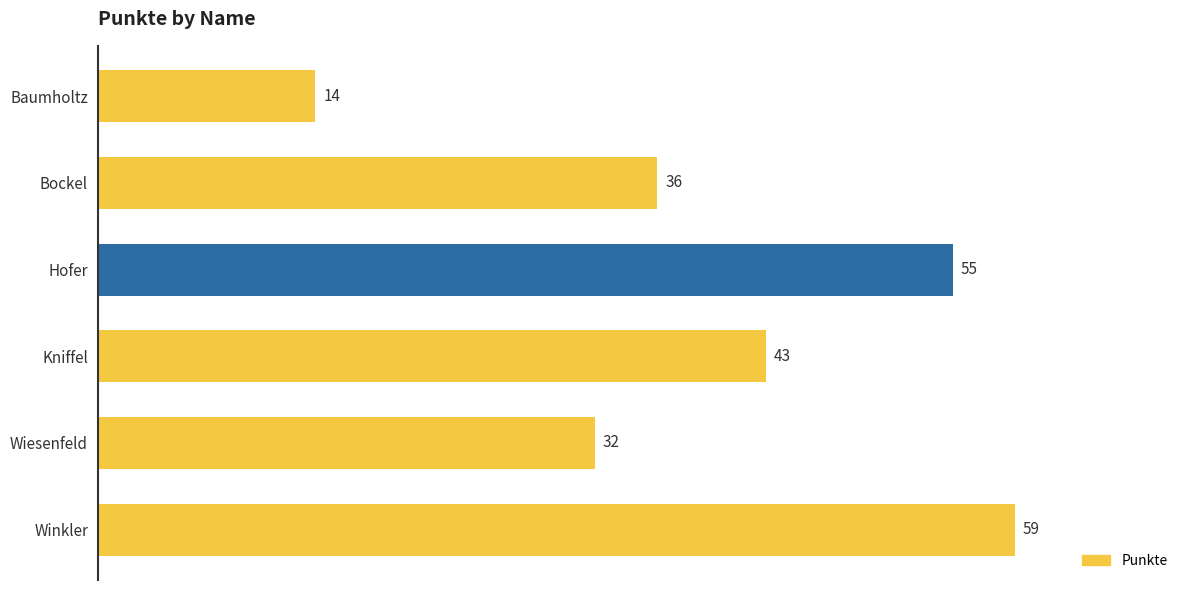

What is the ratio of the value at Bockel to the value at Baumholtz?

2.6